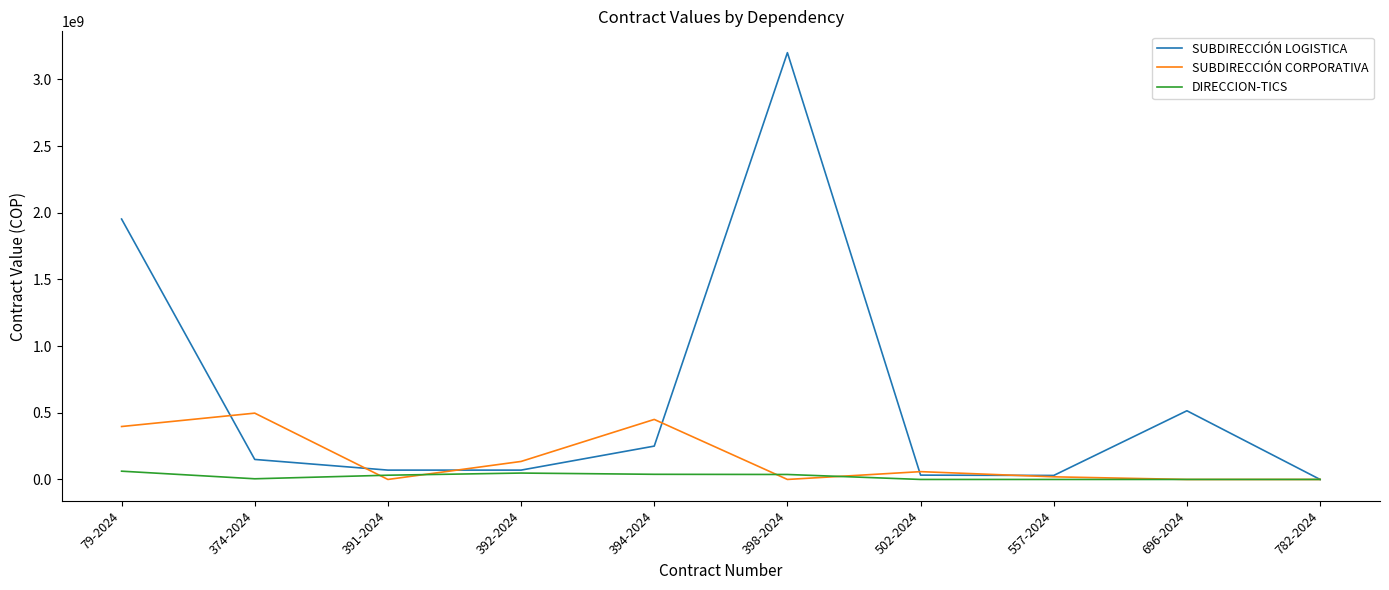

Which series changed the most between 398-2024 and 696-2024?

SUBDIRECCIÓN LOGISTICA